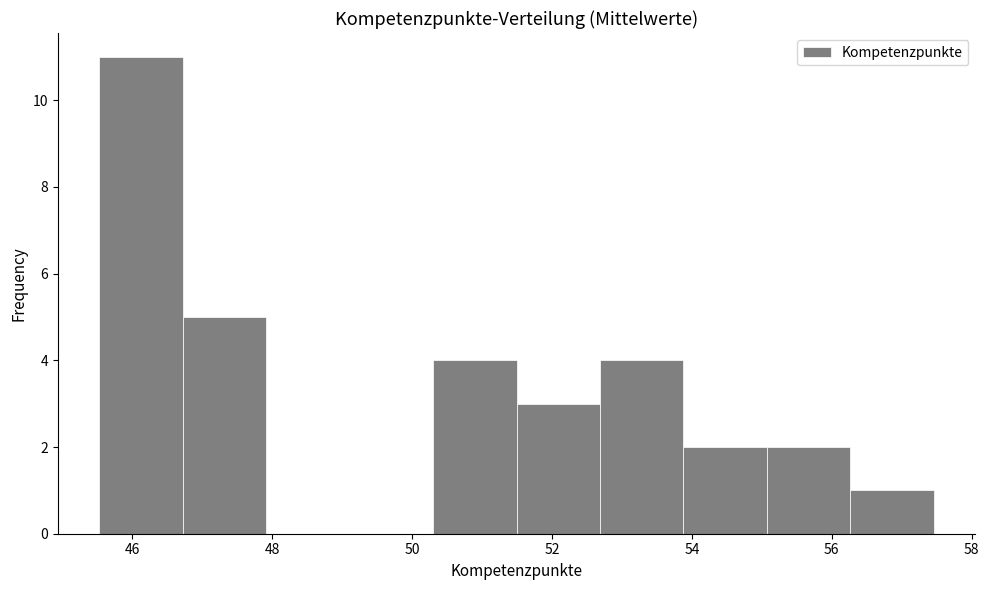

How tall is the bar that spans 55.0 to 56.2 on the x-axis? Neither the bar edges nor the heights are printed on the chart, so give them approximately, as read against the axes.

2